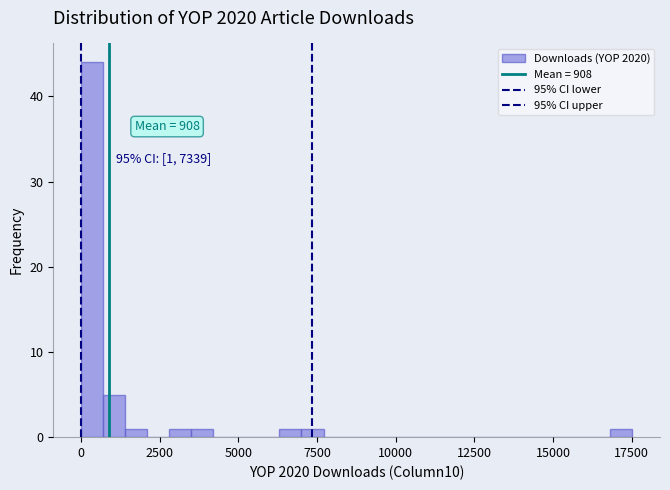

Around what value on the x-axis is the tallest bar? Give the approximate position of its centre, as read against the axis.

500